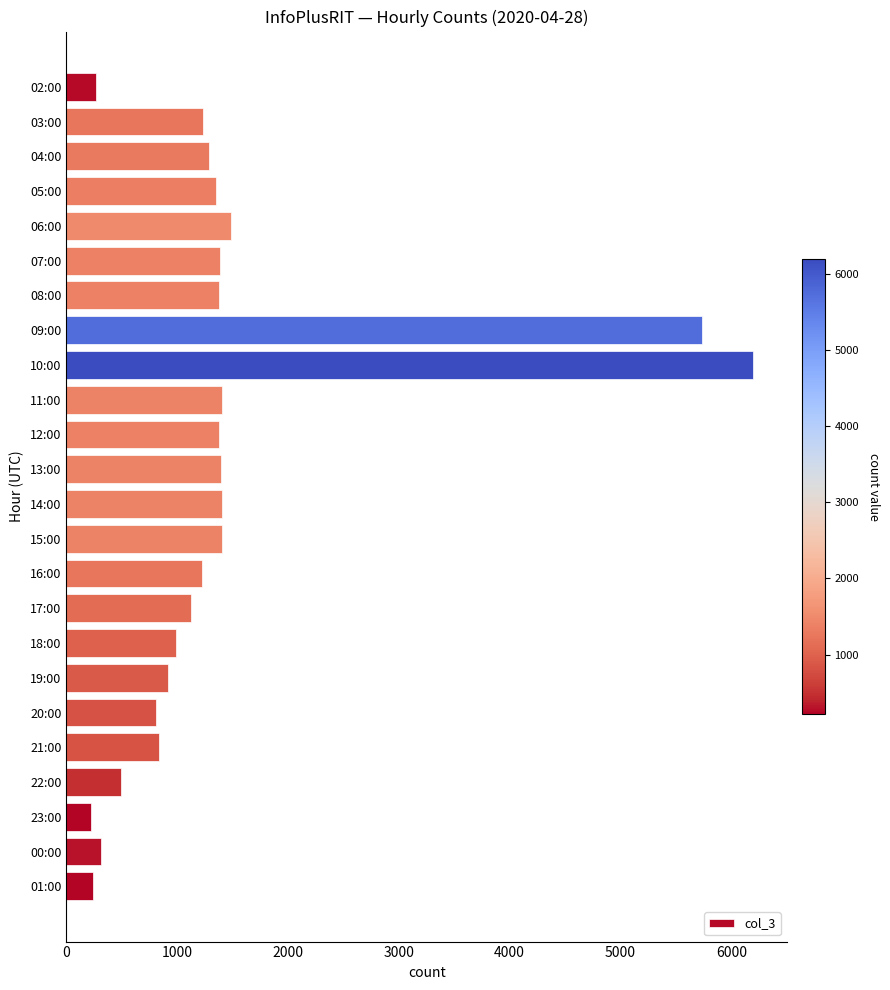

What is the label of the 6th bar from the bottom?

20:00